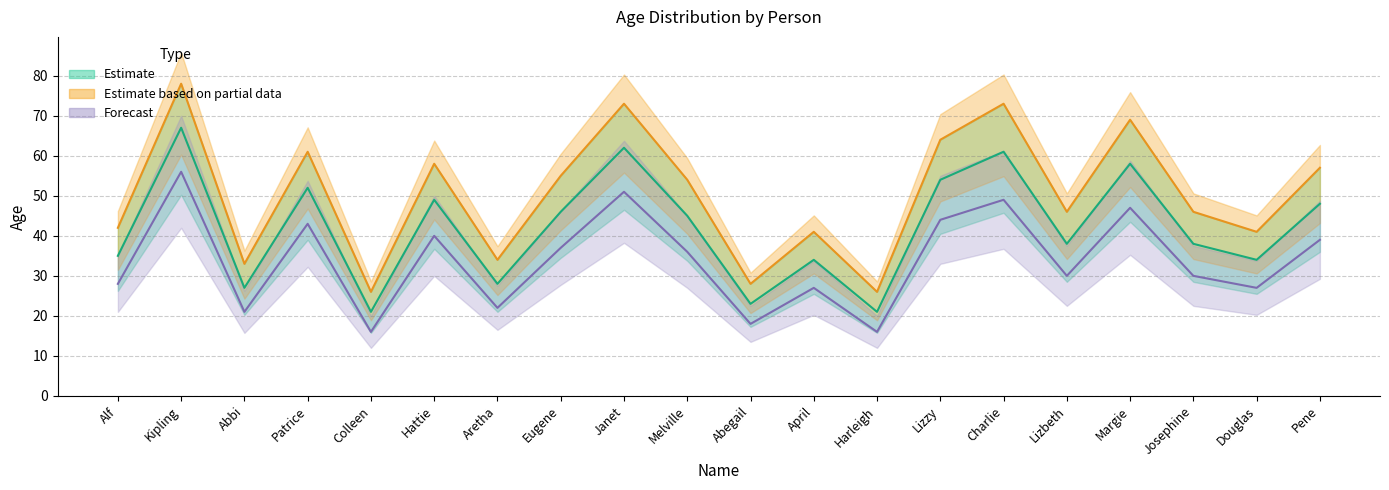

The value of Estimate based on partial data at Harleigh is 9. True or false?

False